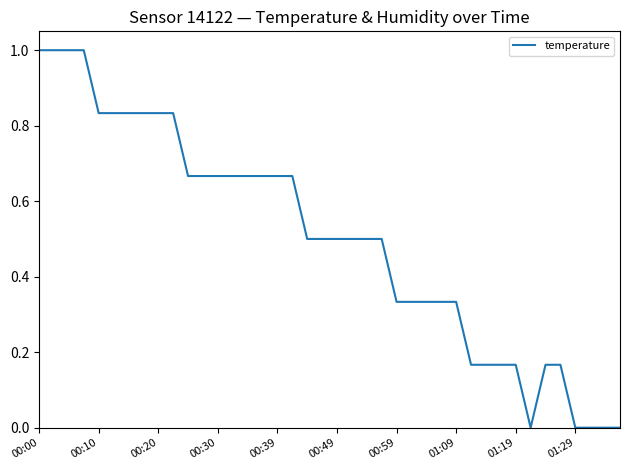

How many lines are shown in the chart?

1